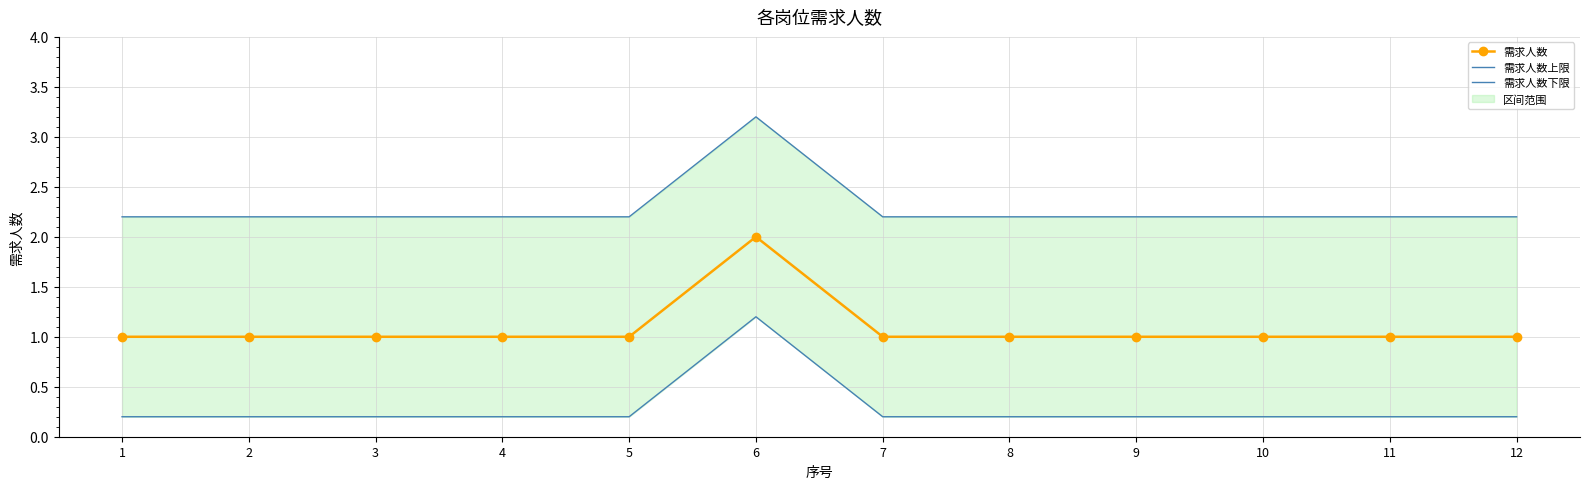

How many data points does each series have?

12